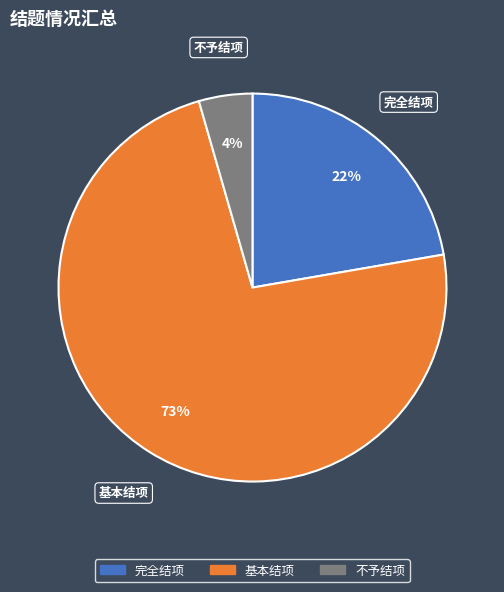

Count the number of slices in the pie.

3